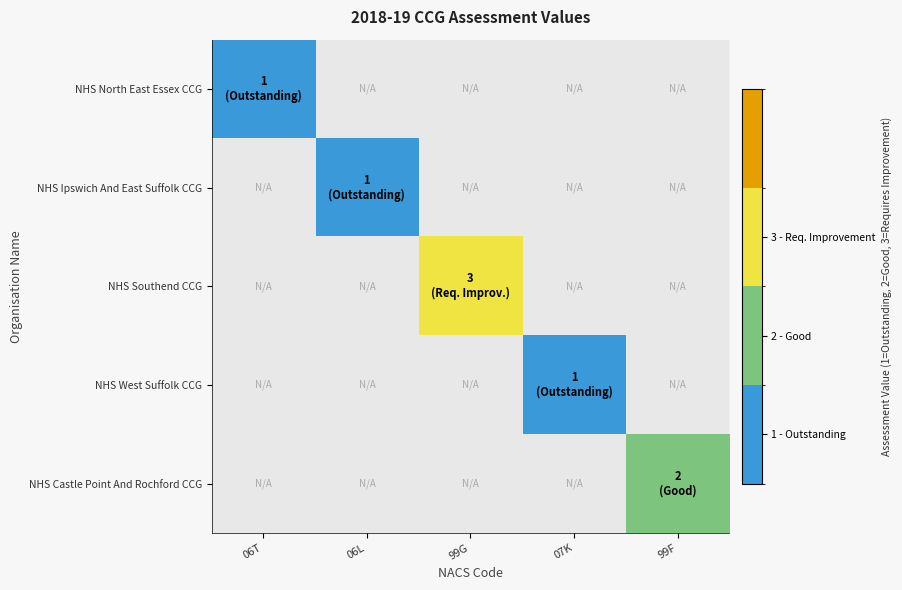

List the labels in order of NHS West Suffolk CCG value, smallest first.

06T, 06L, 99G, 07K, 99F